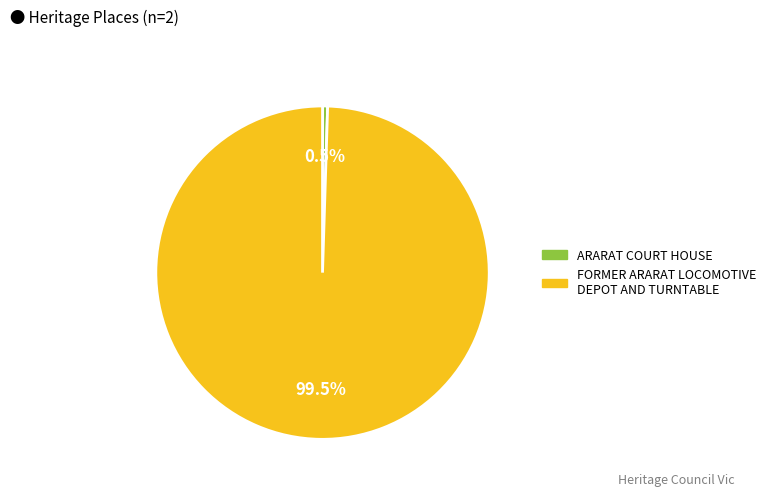

What is the total percentage of ARARAT COURT HOUSE and FORMER ARARAT LOCOMOTIVE DEPOT AND TURNTABLE?

100.0%